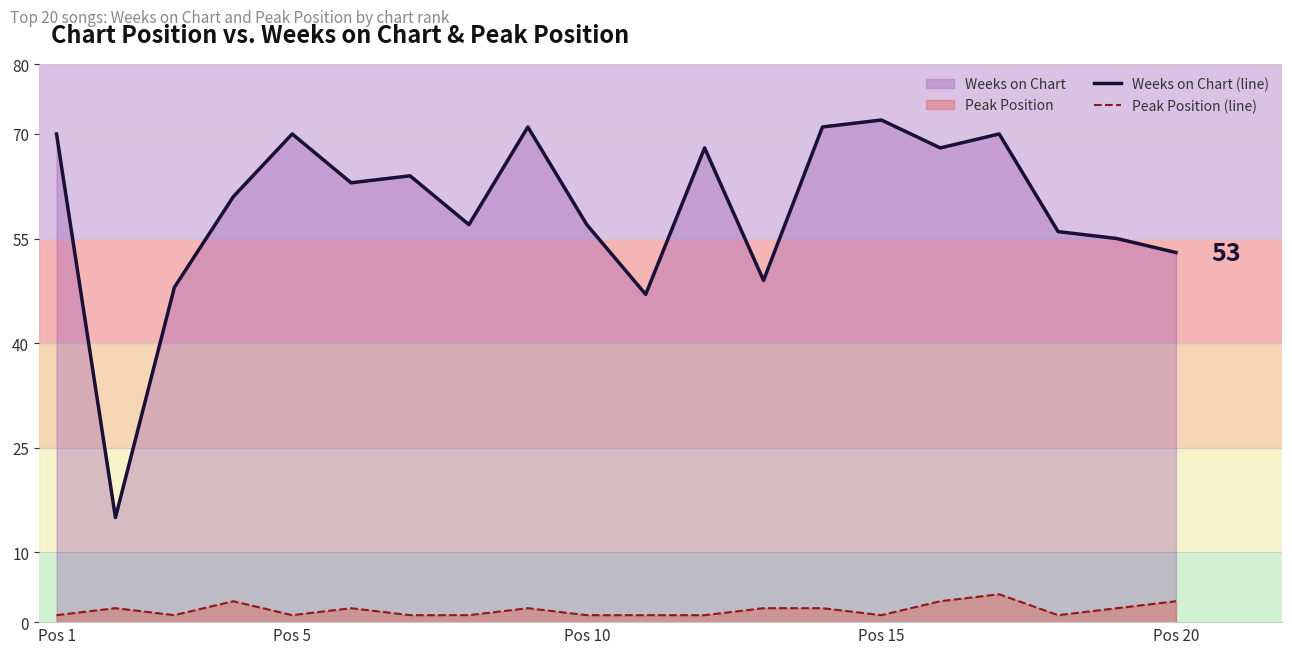

What is the lowest value of the Weeks on Chart (line) series?

15